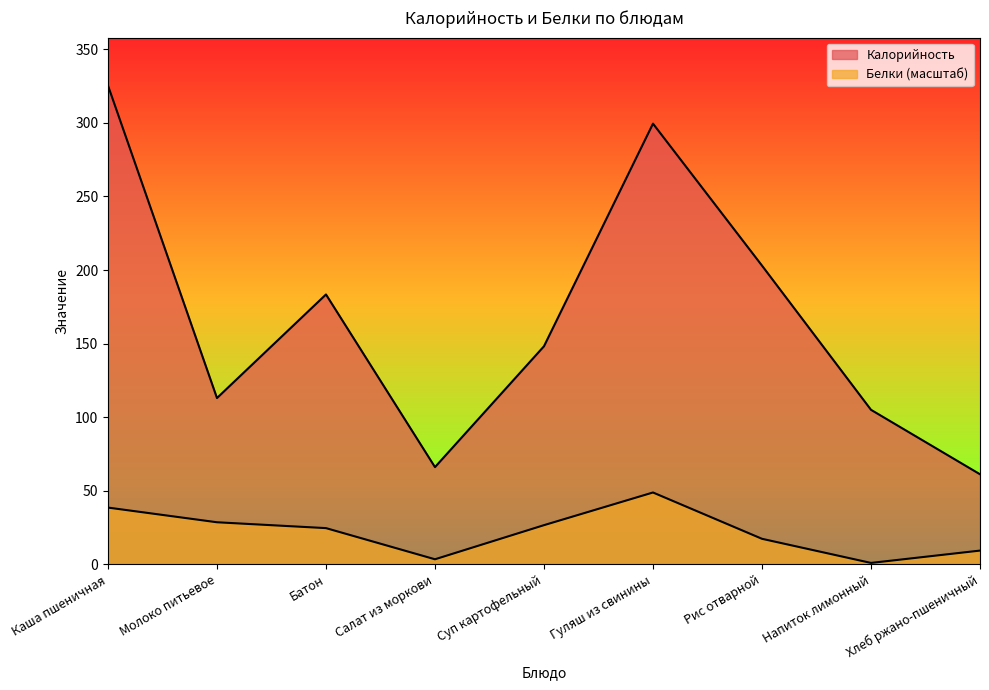

At which label is Белки closest to 24?

Батон